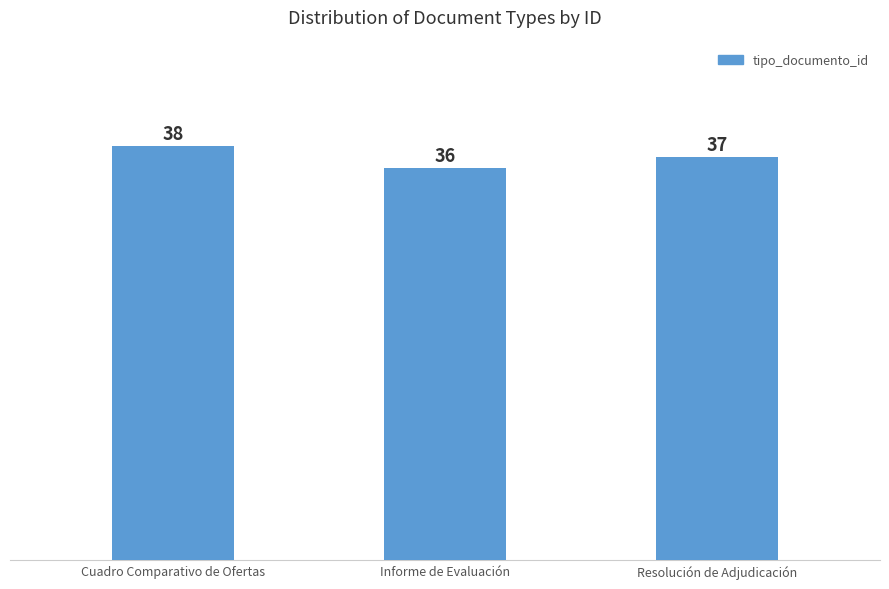

What is the approximate value at Cuadro Comparativo de Ofertas?

38